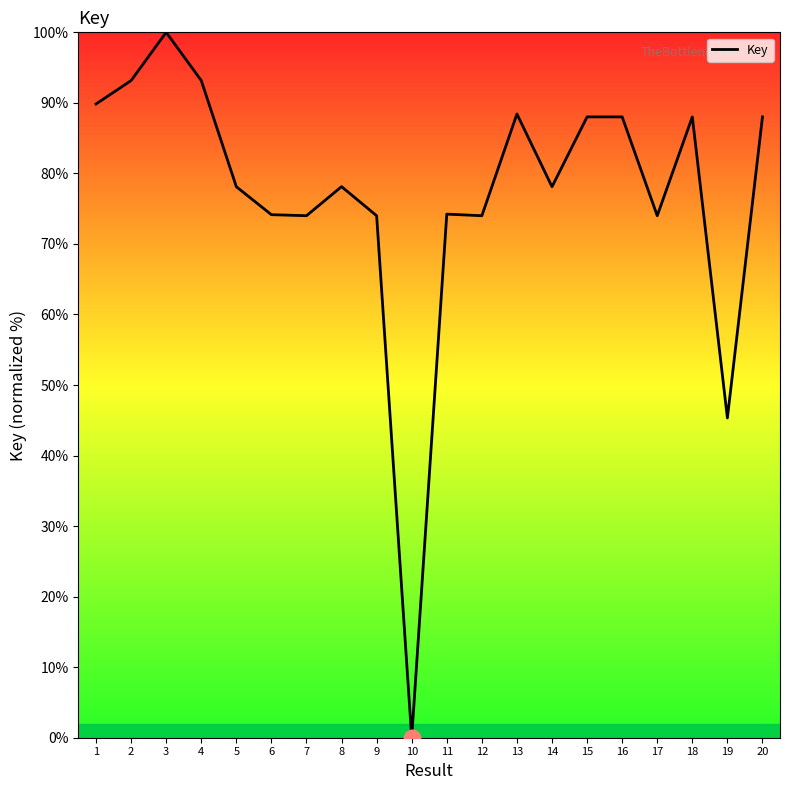

True or false: the data shows 110.1 at 6.

False